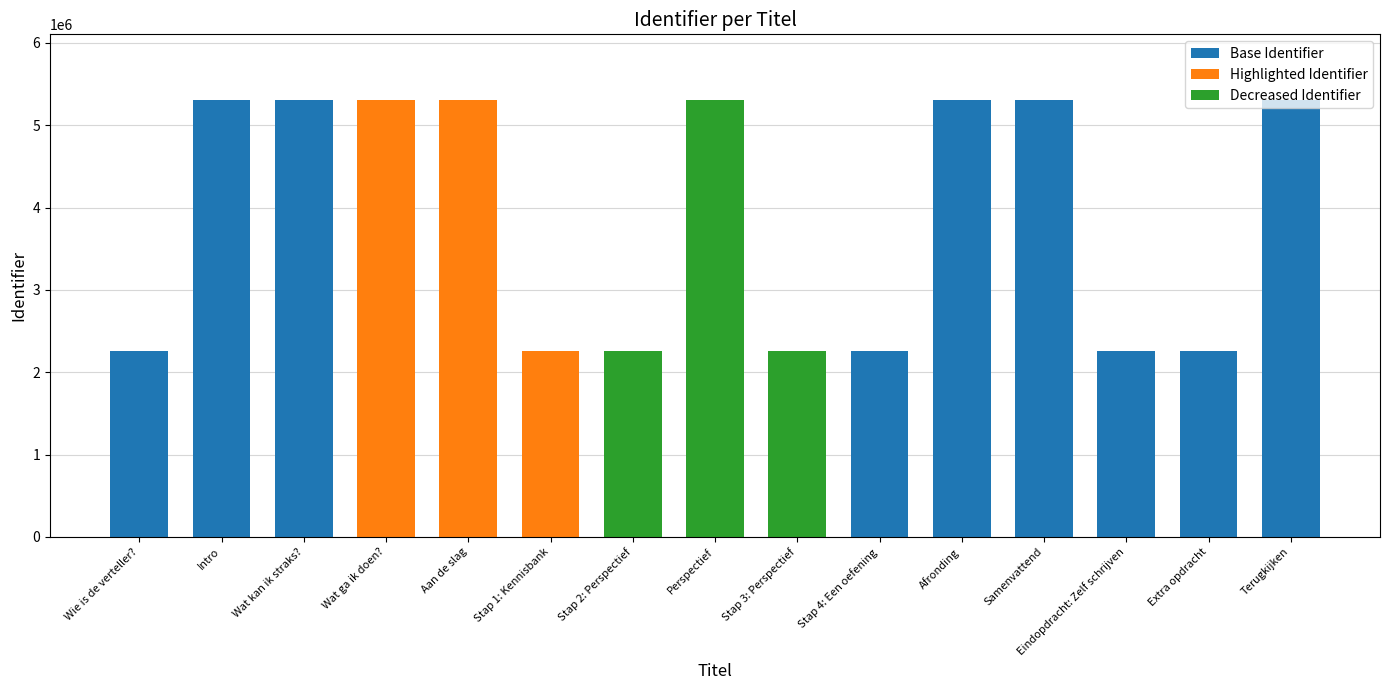

What is the total value across all series at Perspectief?

5307743